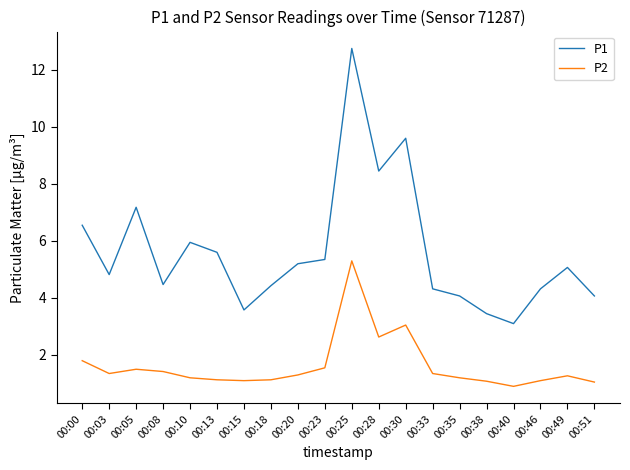

Which label corresponds to the largest value in the chart?

00:25